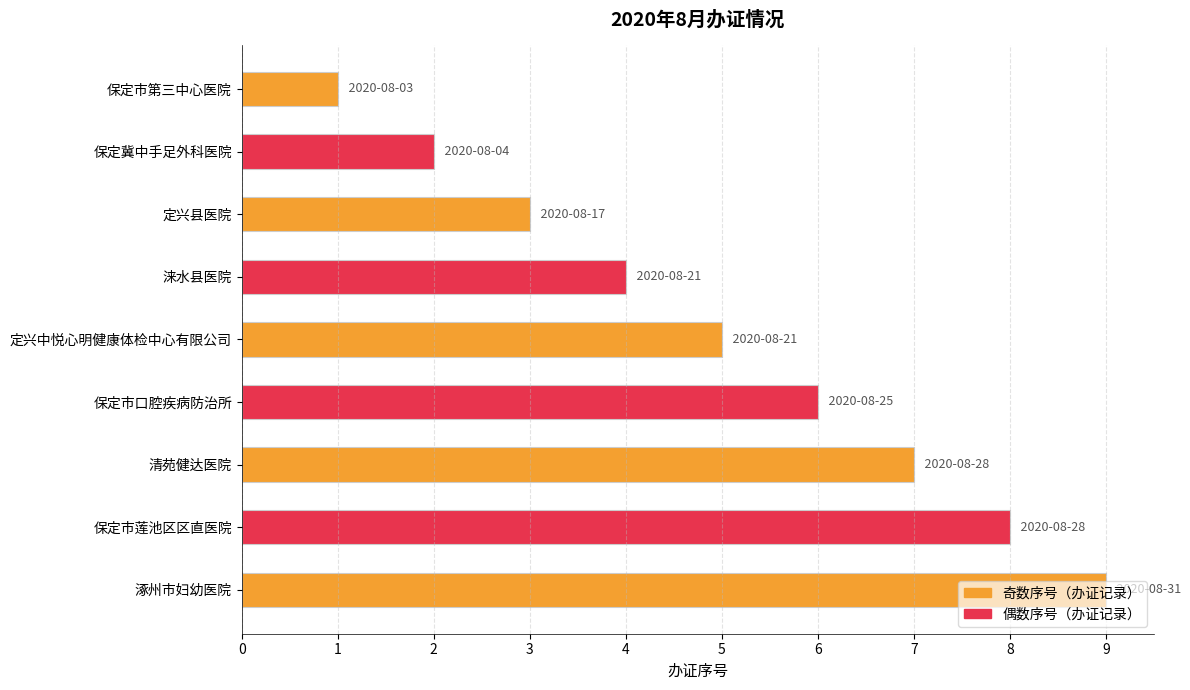

What is the change in value from 保定市口腔疾病防治所 to 涿州市妇幼医院?

+3